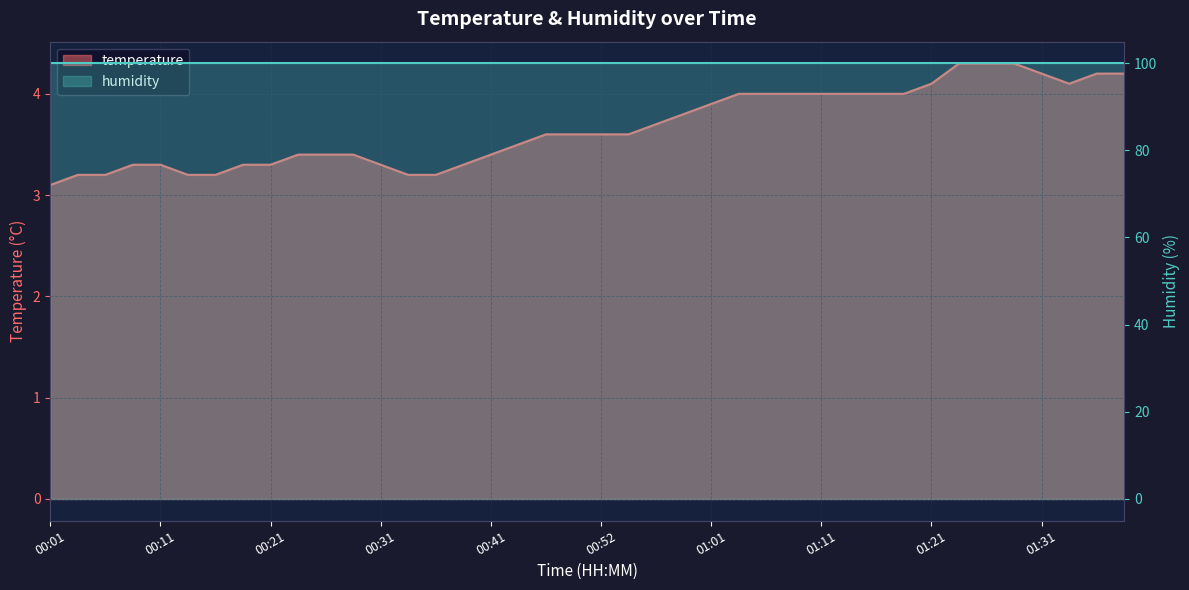

What is the label of the 29th point from the left?

01:11